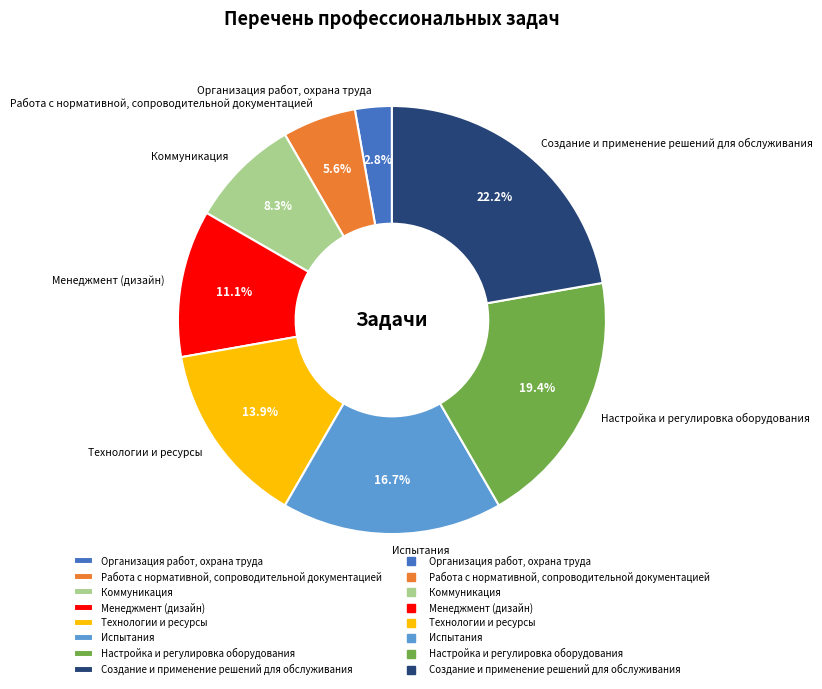

To the nearest percent, what is the difference between the largest and smallest slice percentages?

19%